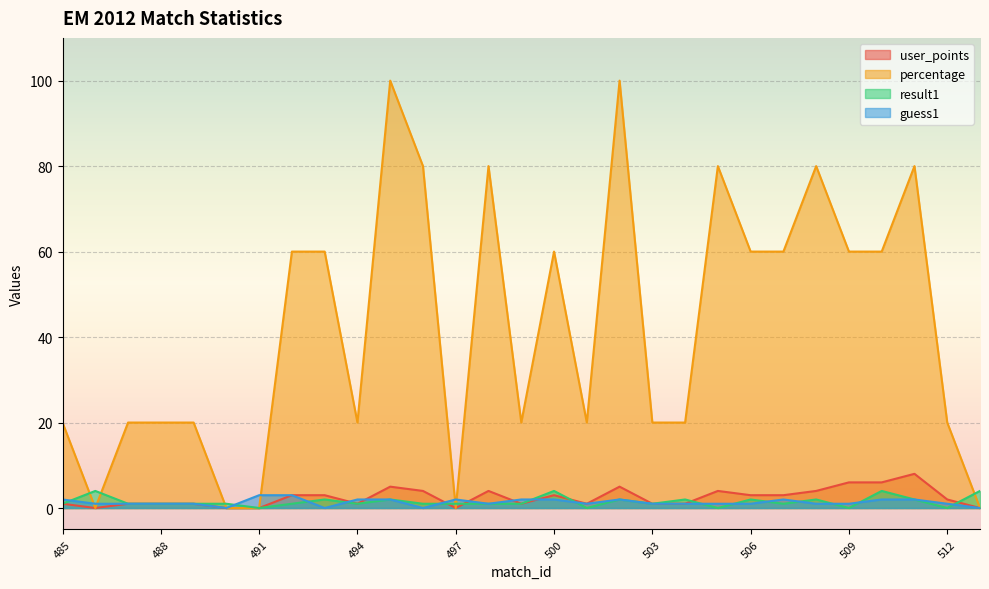

After their last crossing, which series has the higher values: guess1 or result1?

result1